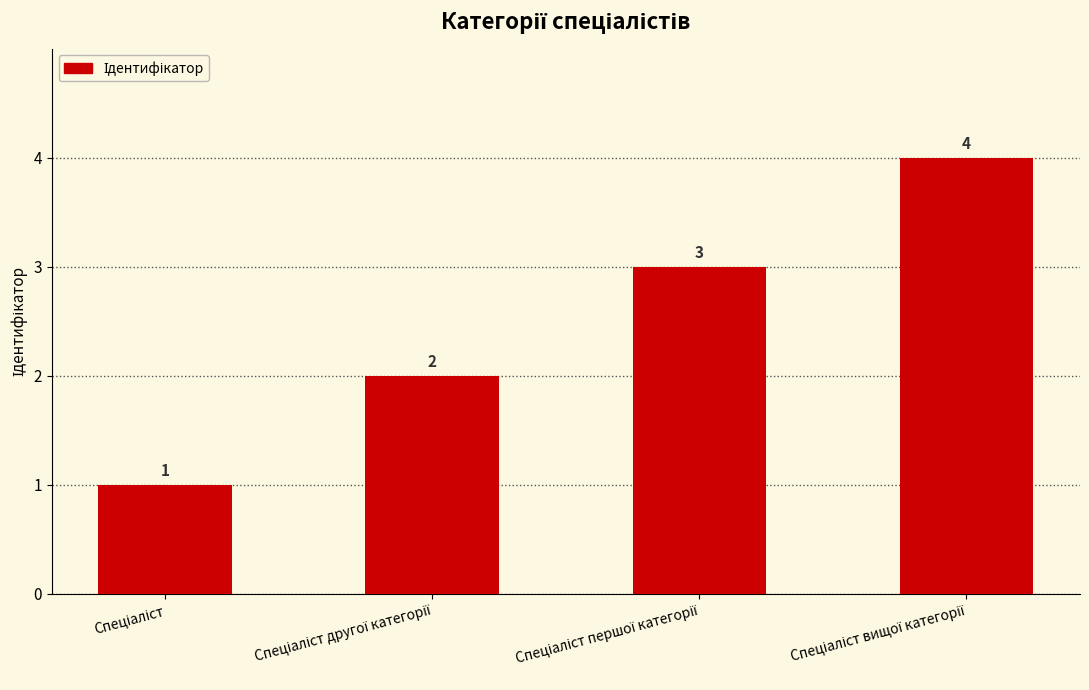

What is the value of the 1st bar from the left?

1